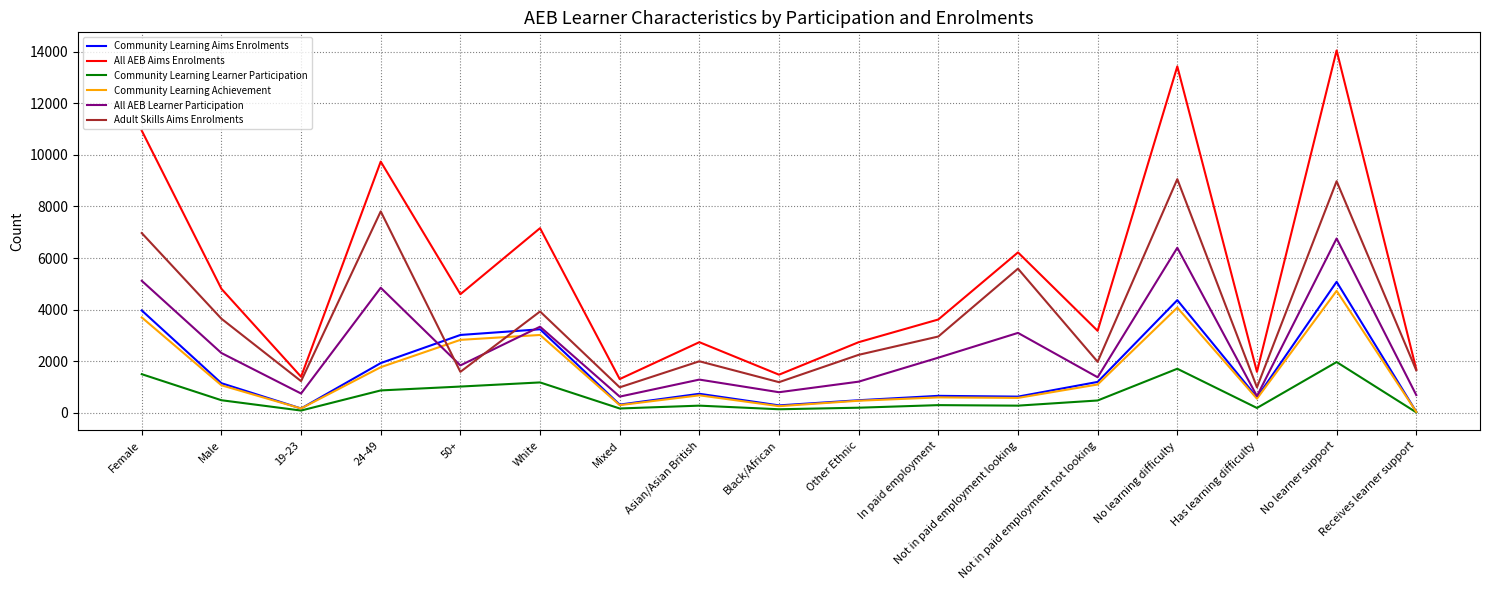

What position from the left is Not in paid employment looking?

12